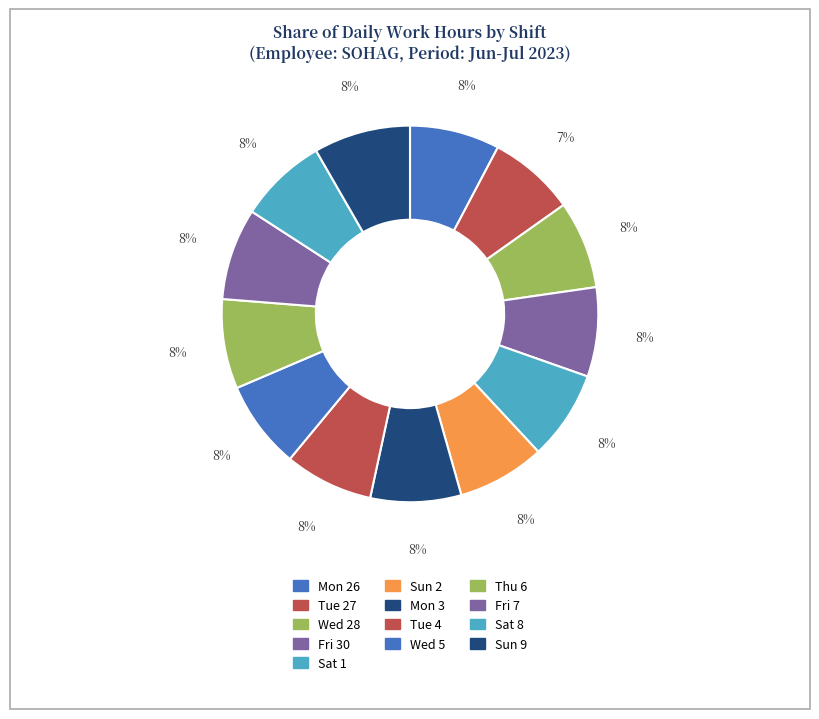

How many slices are in this pie chart?

13